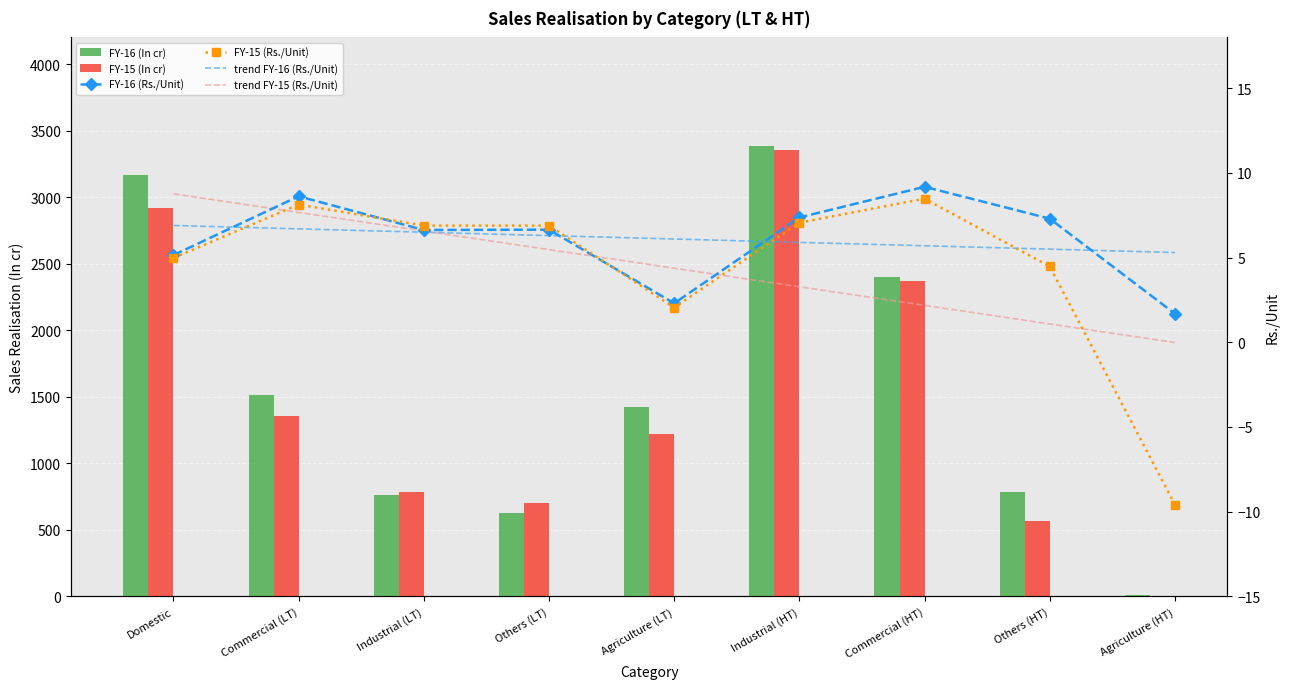

Rank the categories by trend FY-16 (Rs./Unit) value from highest to lowest.

Domestic, Commercial (LT), Industrial (LT), Others (LT), Agriculture (LT), Industrial (HT), Commercial (HT), Others (HT), Agriculture (HT)